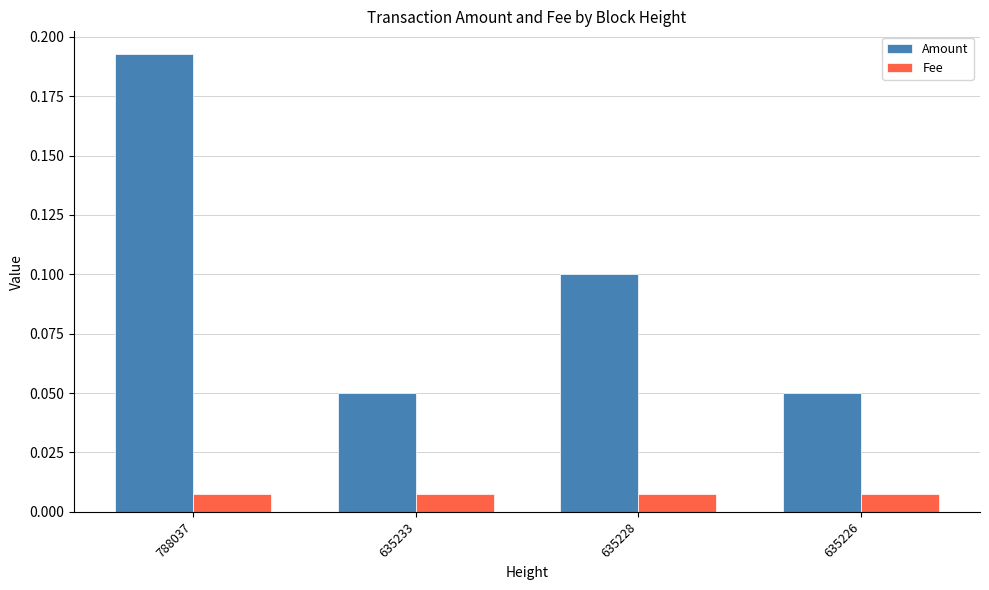

What are all the series names shown in the legend?

Amount, Fee